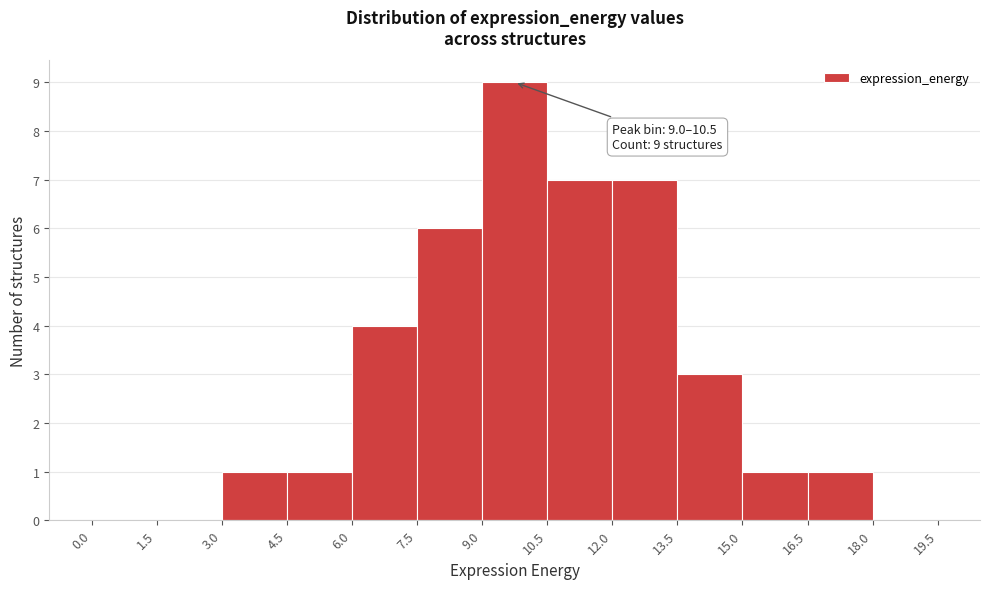

Which range on the x-axis has the tallest bar?

9.0 to 10.5